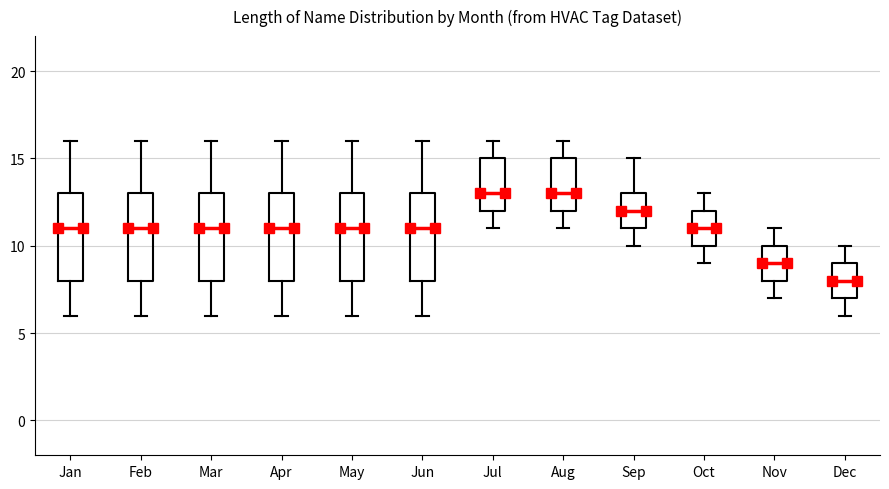

Reading left to right, read every box against the y-axis: the position of its median line, the range the box covers, and the ends of its whiskers. The values are not printed on the chart, so give them approximately, as read against the axis.

Jan: median 11, box 8 to 13, whiskers 6 to 16
Feb: median 11, box 8 to 13, whiskers 6 to 16
Mar: median 11, box 8 to 13, whiskers 6 to 16
Apr: median 11, box 8 to 13, whiskers 6 to 16
May: median 11, box 8 to 13, whiskers 6 to 16
Jun: median 11, box 8 to 13, whiskers 6 to 16
Jul: median 13, box 12 to 15, whiskers 11 to 16
Aug: median 13, box 12 to 15, whiskers 11 to 16
Sep: median 12, box 11 to 13, whiskers 10 to 15
Oct: median 11, box 10 to 12, whiskers 9 to 13
Nov: median 9, box 8 to 10, whiskers 7 to 11
Dec: median 8, box 7 to 9, whiskers 6 to 10